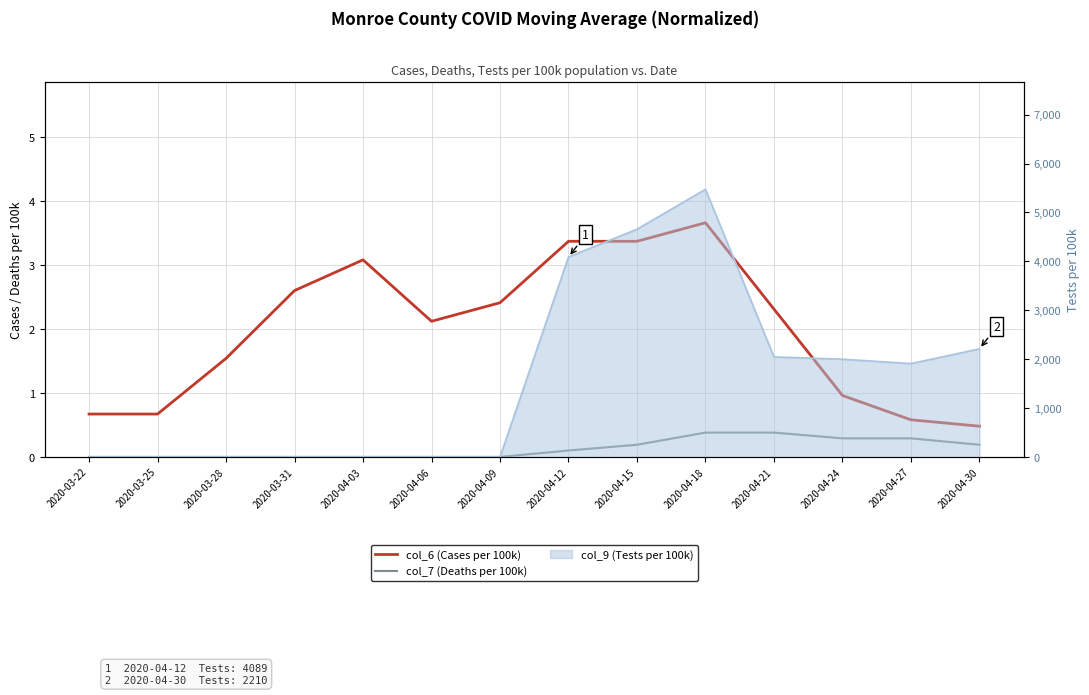

What is the value of the col_7 (Deaths per 100k) point at the 8th from the left?

0.1